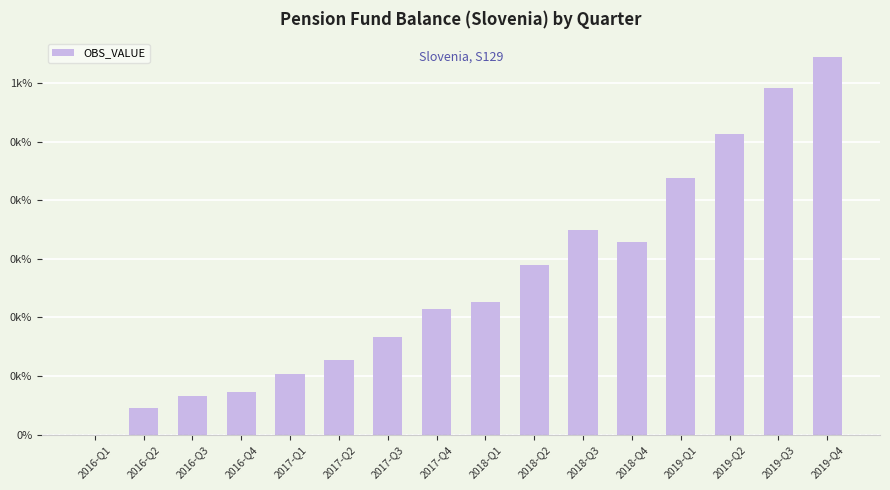

How many values are above zero?

15